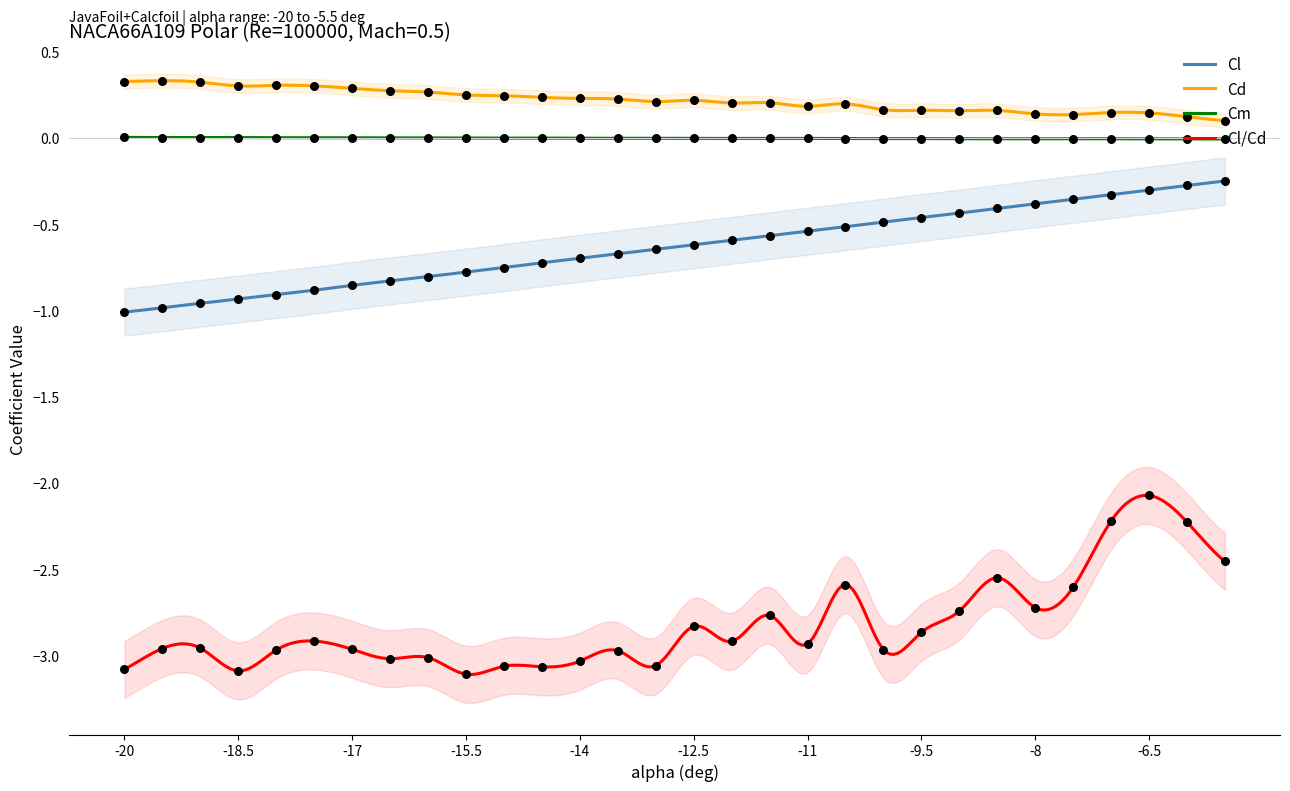

What is the total value across all series at -19.5?

-3.6